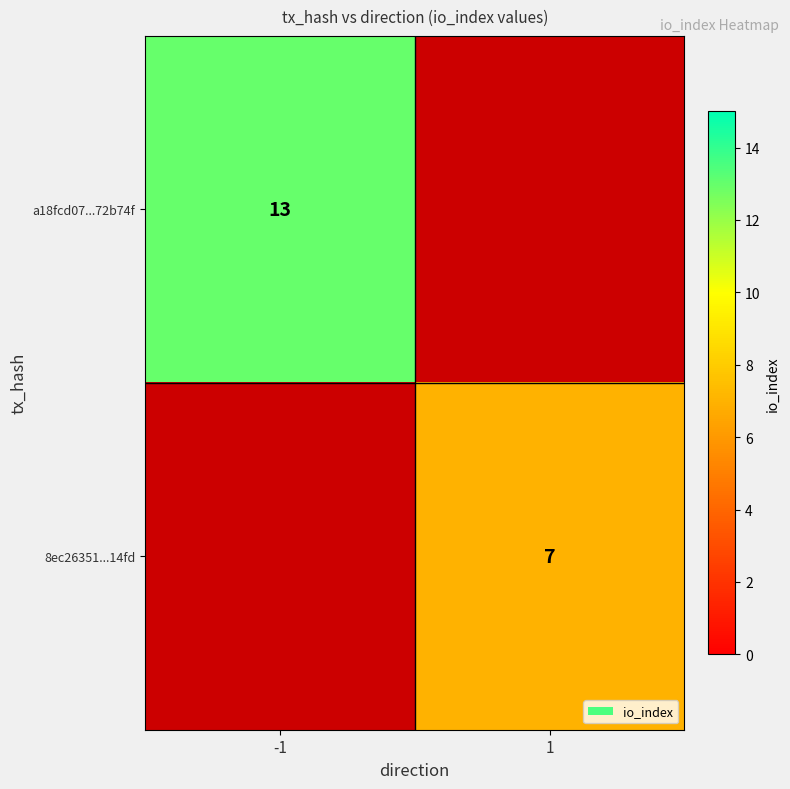

Is it true that 8ec26351...14fd equals 7 at 1?

True